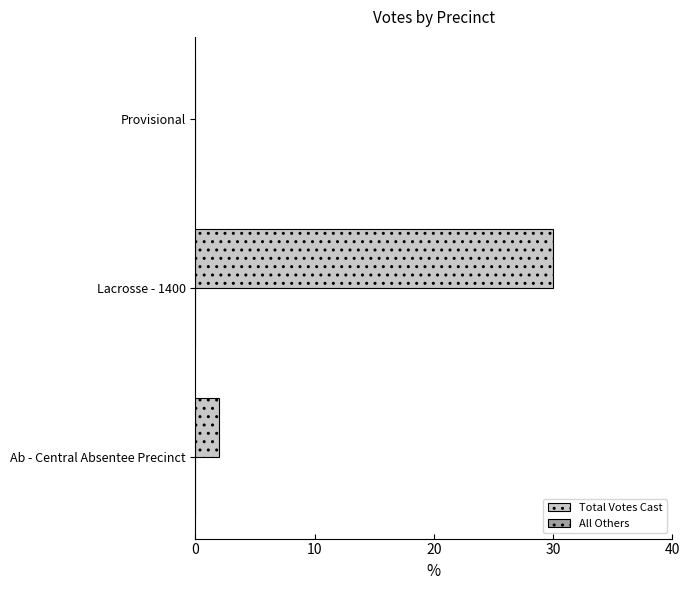

True or false: the data shows 30 at Lacrosse - 1400.

True